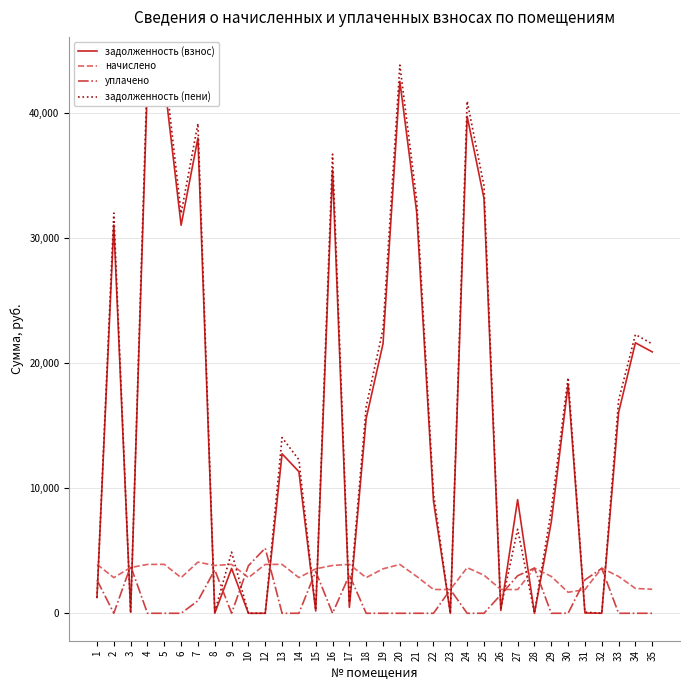

What is the difference between the second highest and minimum values in the уплачено series?

3800.0